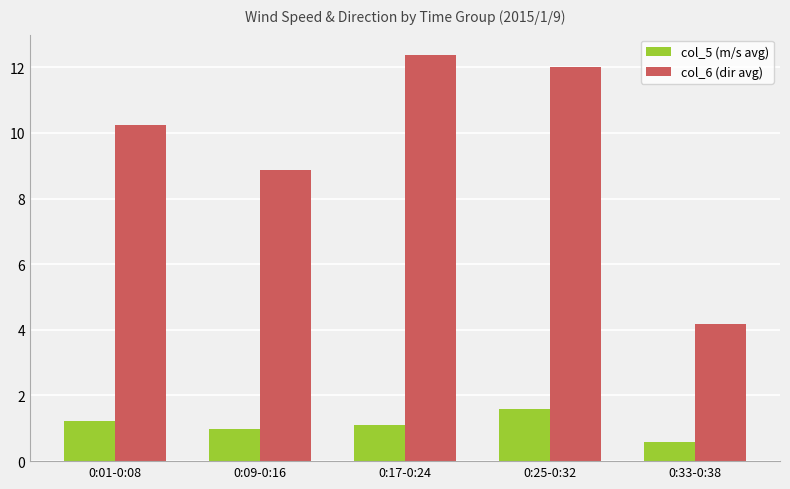

What is the total value across all series at 0:33-0:38?

4.8